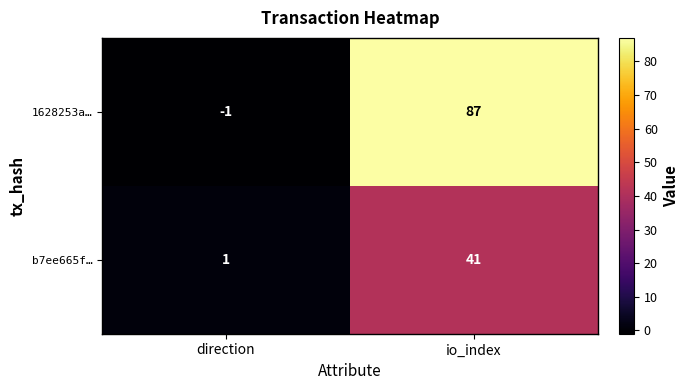

The 1628253a… series shows 125 at io_index. True or false?

False